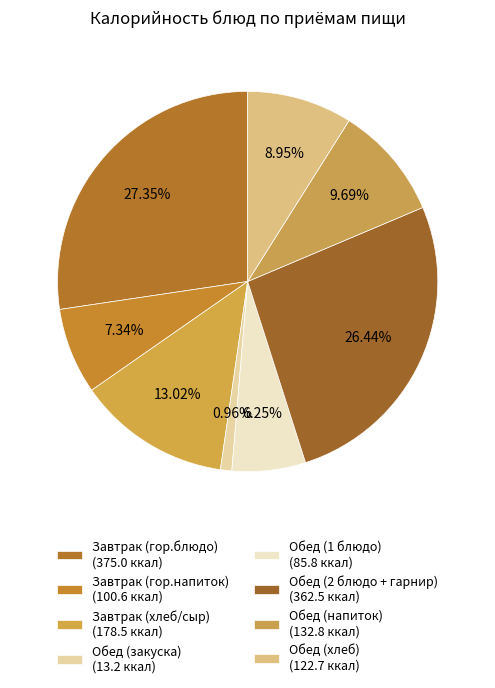

Count the number of slices in the pie.

8